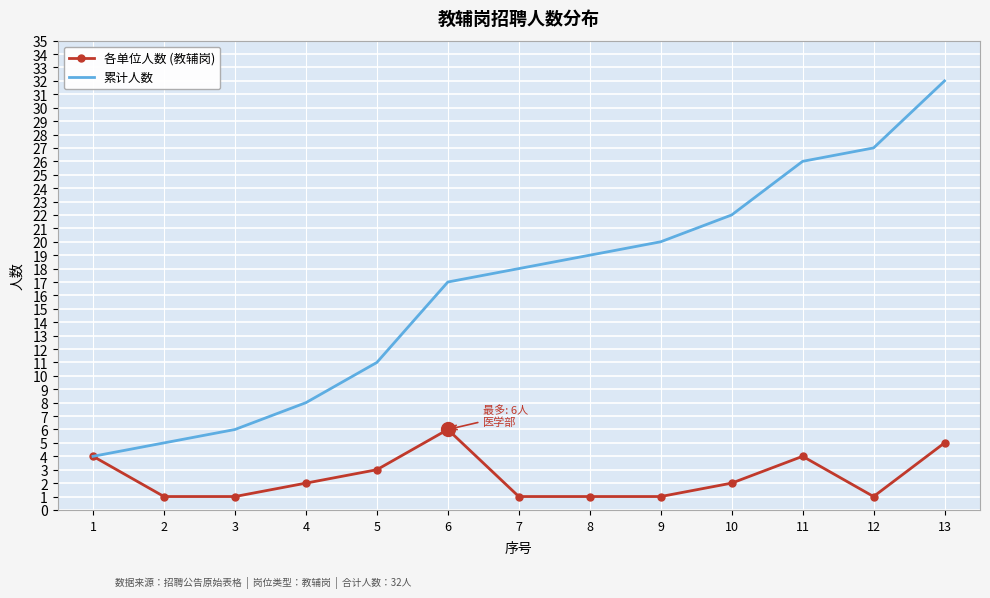

At which category is the sum across all series the highest?

13